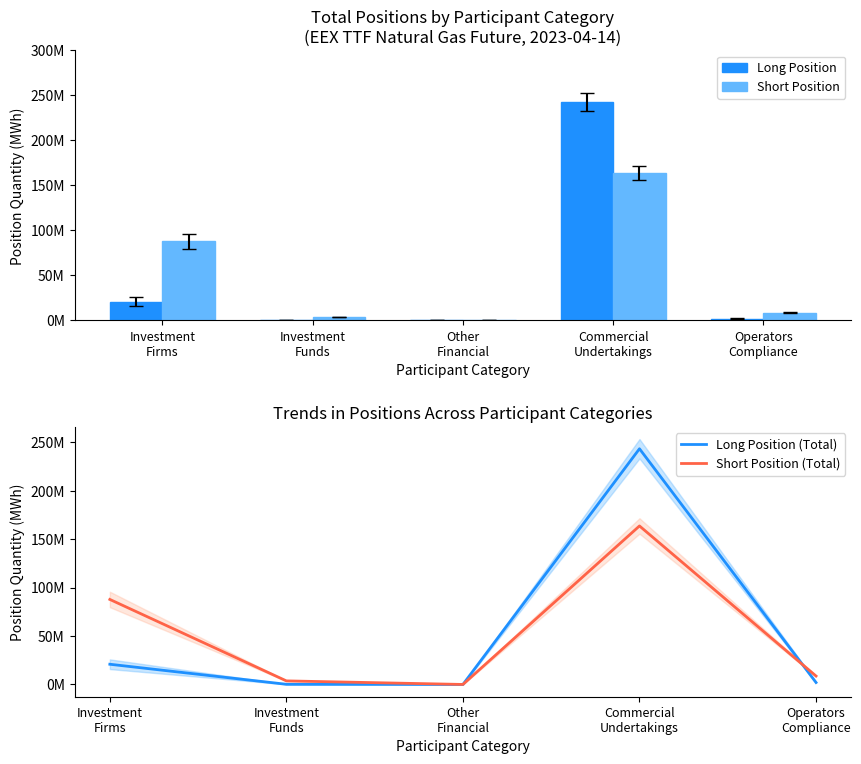

Which series has the largest range (max minus min)?

Long Position